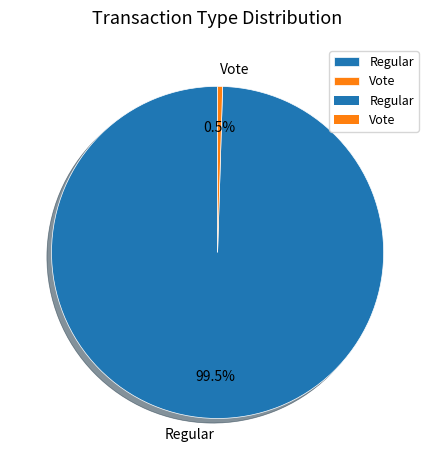

Which has a higher value, Vote or Regular?

Regular